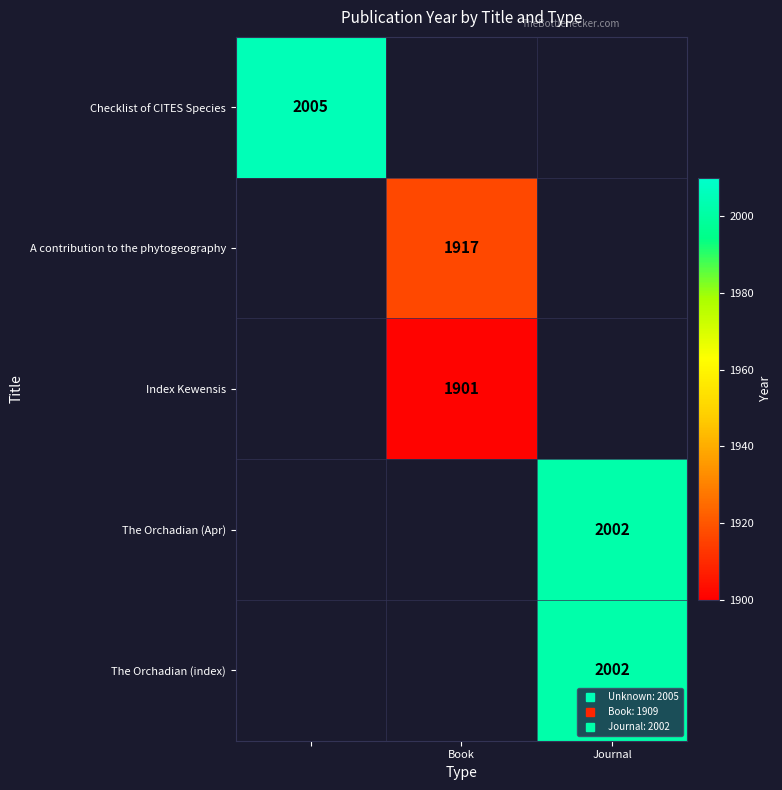

What is the greatest value displayed?

2005.0